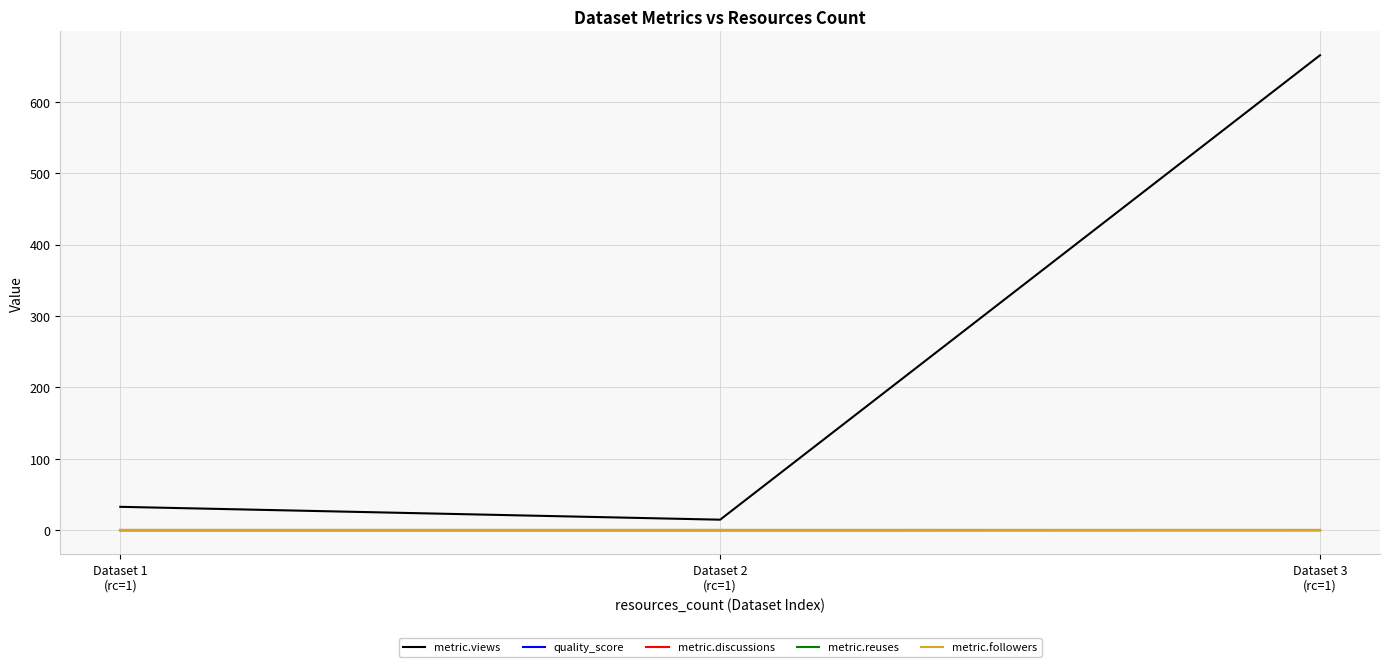

What is the difference between the highest and lowest values at Dataset 2
(rc=1)?

15.0